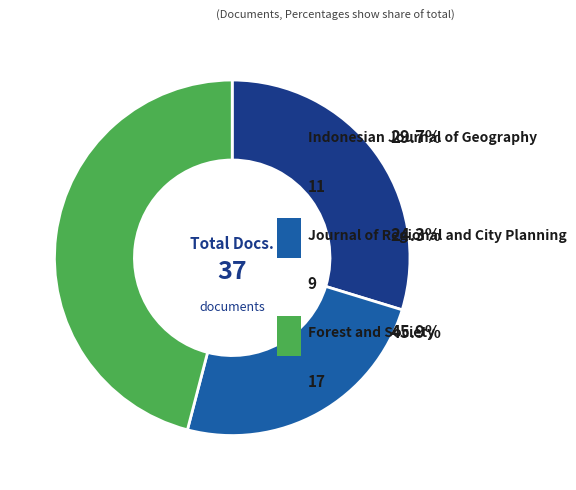

Which slice is the smallest?

Journal of Regional and City Planning